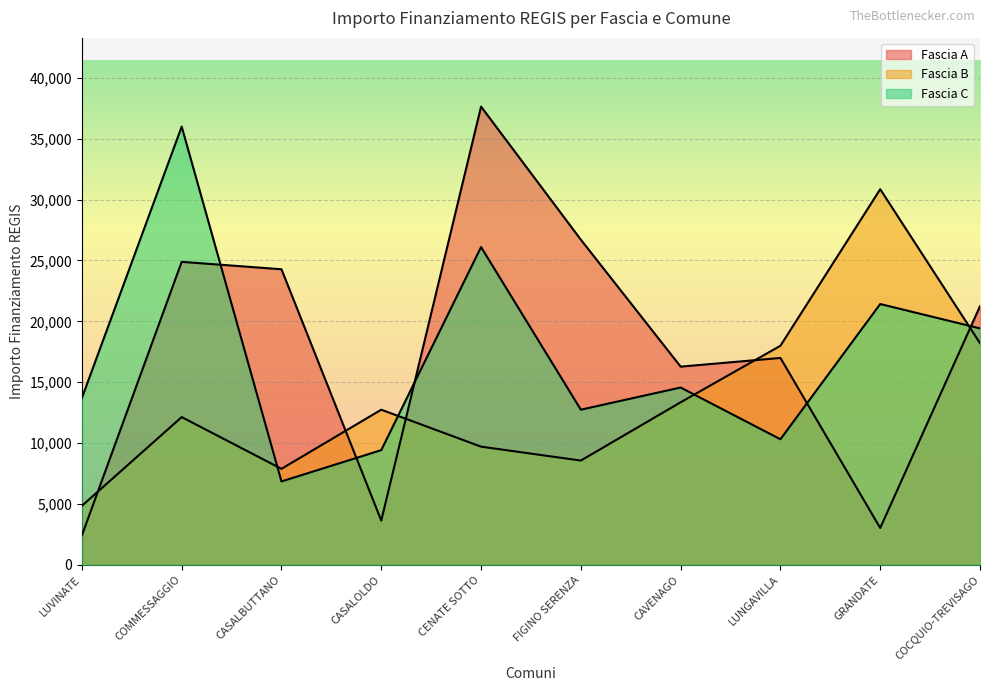

At COMMESSAGGIO, list the series in order from smallest to largest.

Fascia B, Fascia A, Fascia C